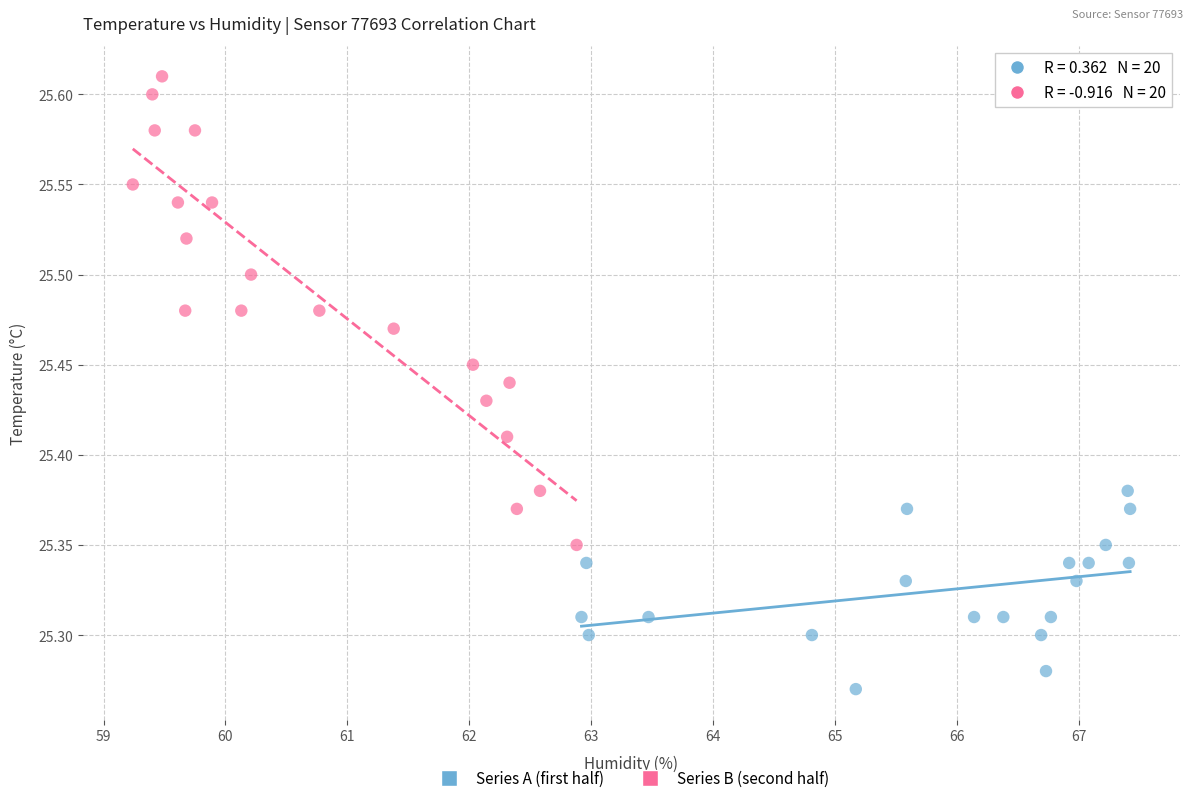

Which series has the largest Y range (max minus min)?

Series B (second half)